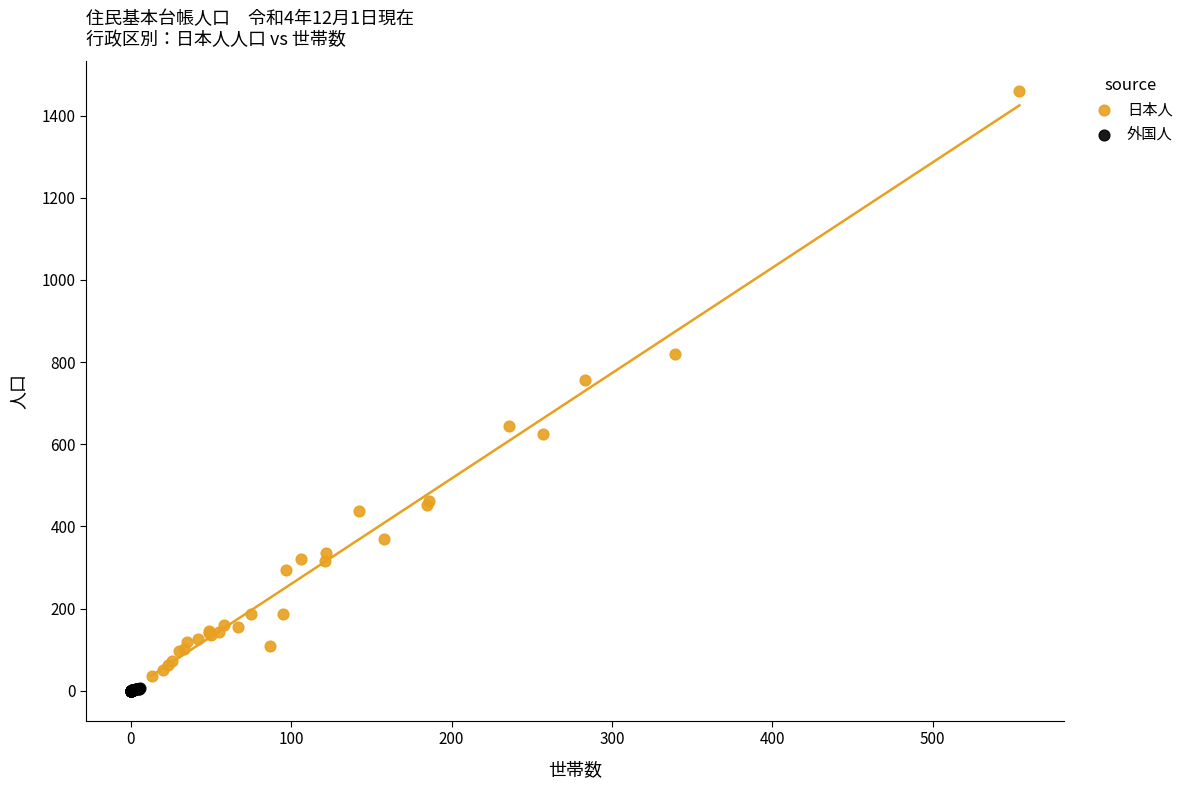

Which series reaches the minimum Y coordinate?

外国人